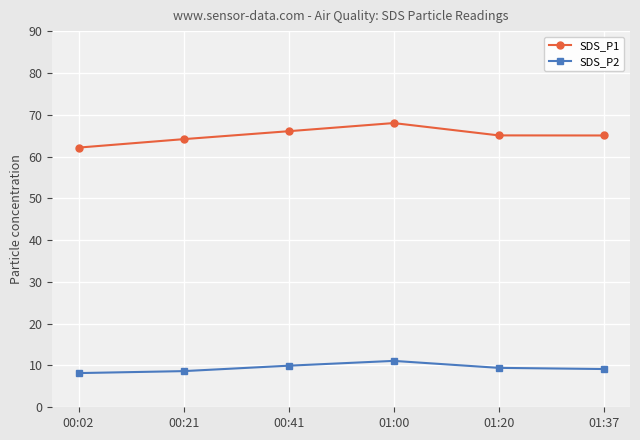

Which category has the highest value in the SDS_P2 series?

01:00